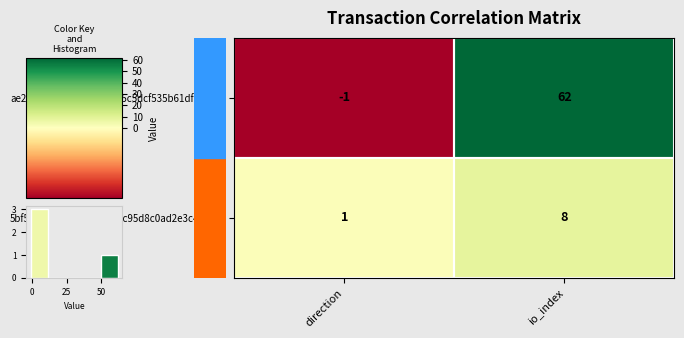

Which category has the highest value in the ae25fa0dd167a2fe61d715c5dcf535b61df067d... series?

io_index